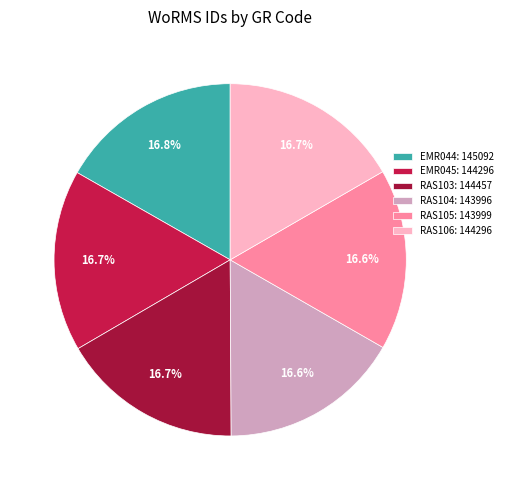

Which slice is the smallest?

RAS104 (Cladophora sp.)